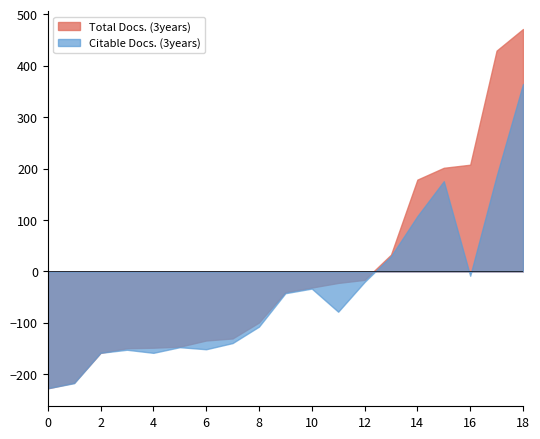

Is the value of Citable Docs. (3years) at 6 greater than the value of Total Docs. (3years) at 1?

Yes